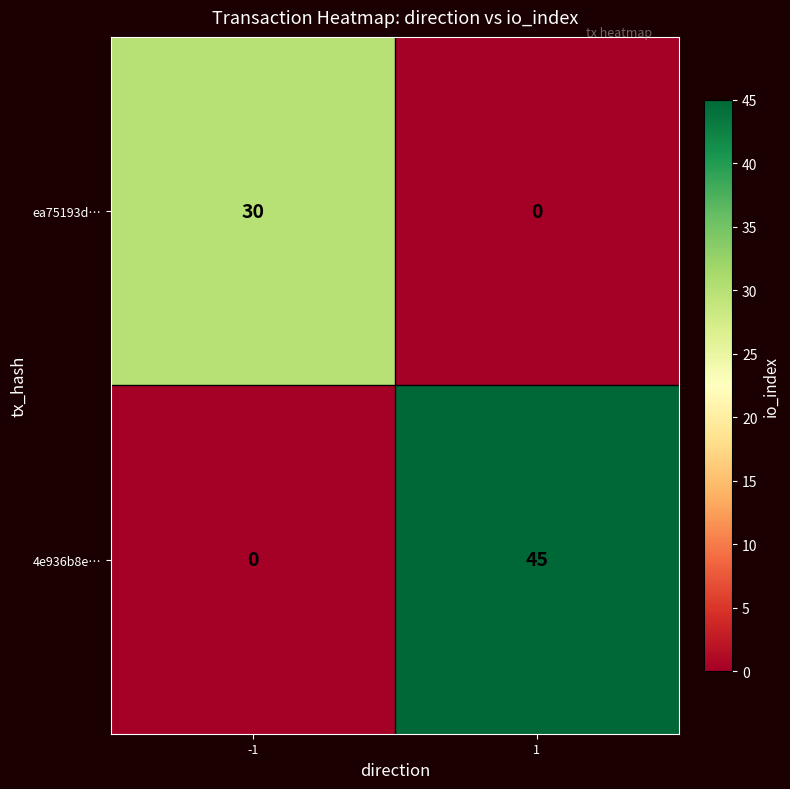

How many distinct data groups are displayed?

2